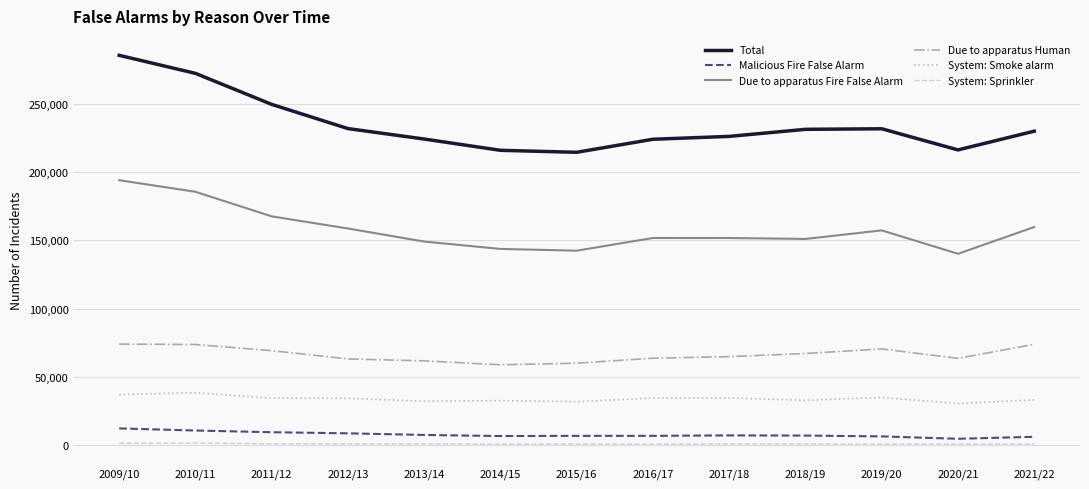

True or false: System: Smoke alarm and System: Sprinkler cross at least once.

False